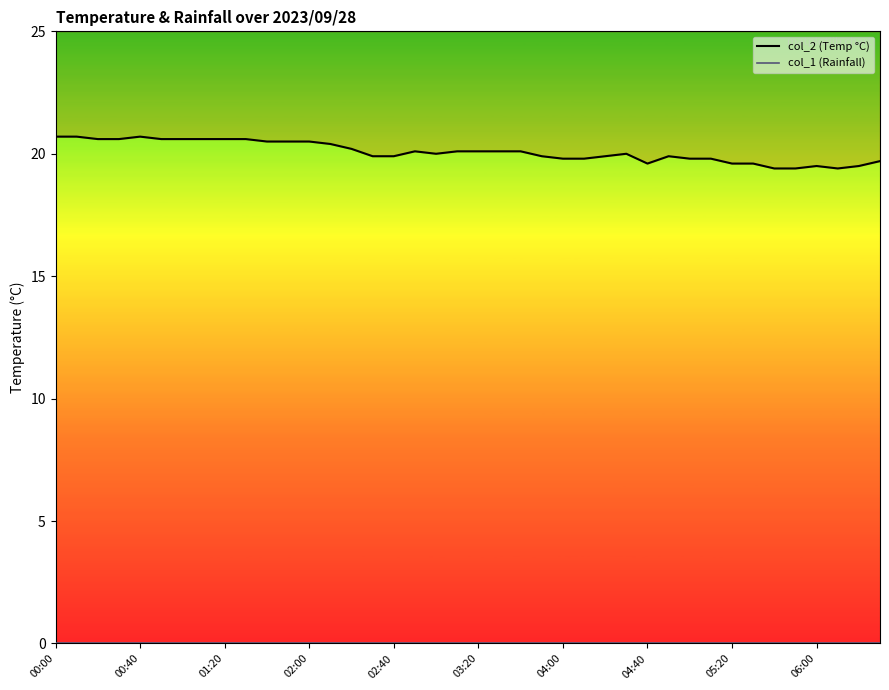

What is the difference between the values at 03:20 and 00:30?

0.5